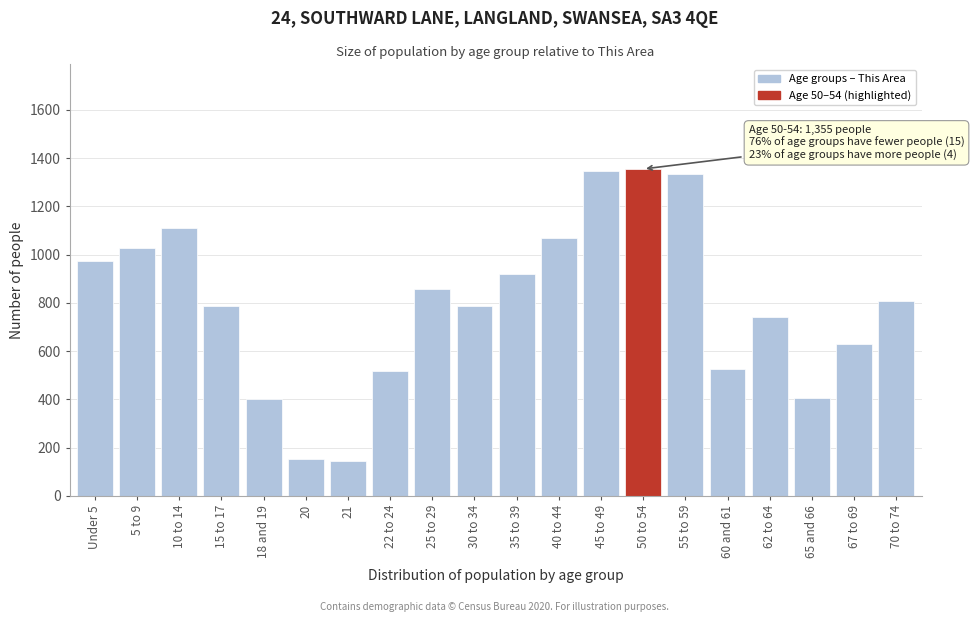

What is the average value?

795